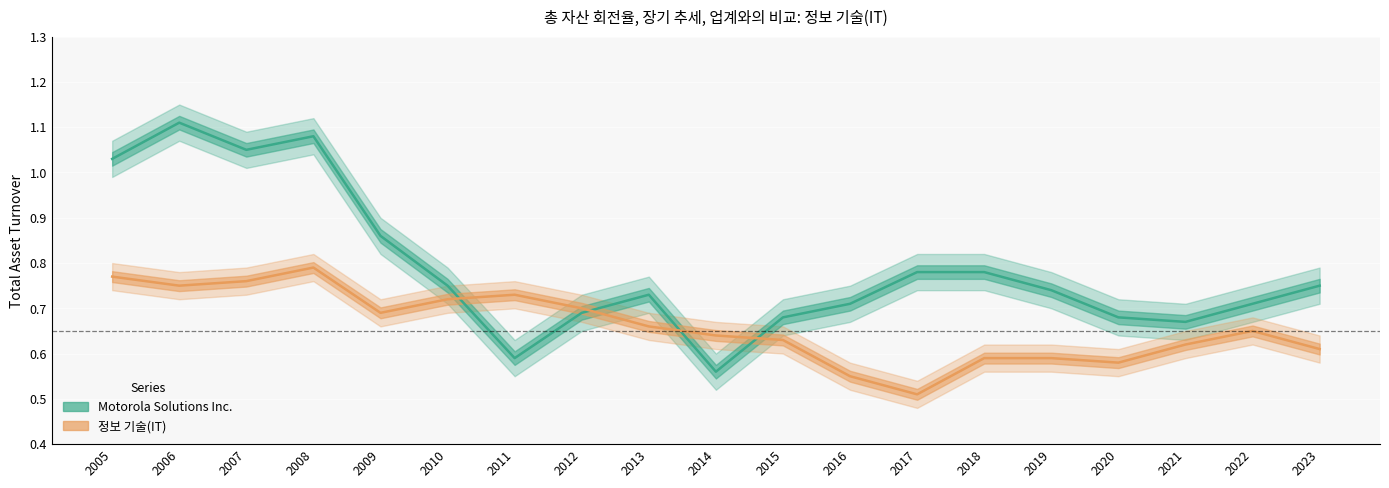

True or false: 정보 기술(IT) has more than 2 interior local peaks.

True